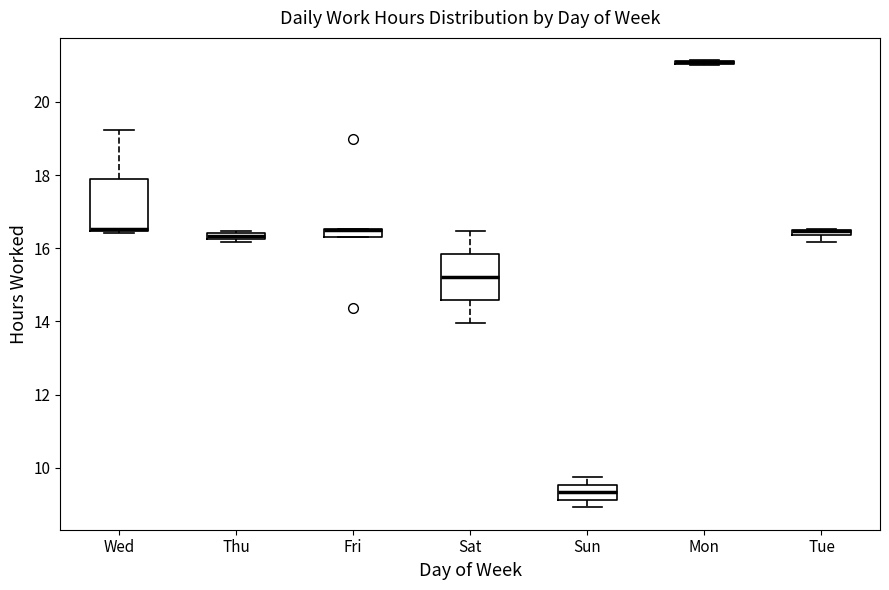

Where is the lower edge of the box for Tue on the y-axis? The values are not printed on the chart, so give them approximately, as read against the axis.

16.4